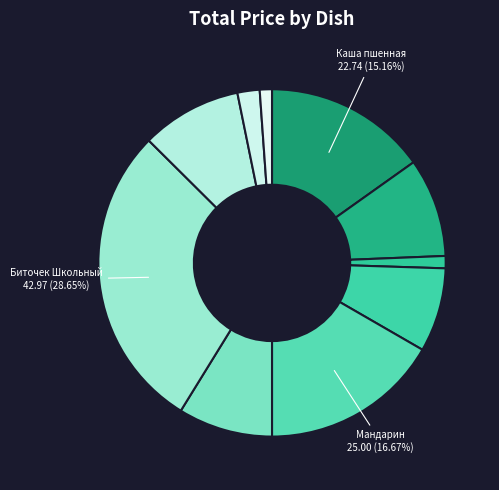

Rank the categories by value from lowest to highest.

Хлеб ржаной, Батон нарезной, Чай с сахаром, Бутерброд с сыром, Суп картофельный, Кофейный напиток, Рис отварной, Каша пшенная, Мандарин, Биточек Школьный